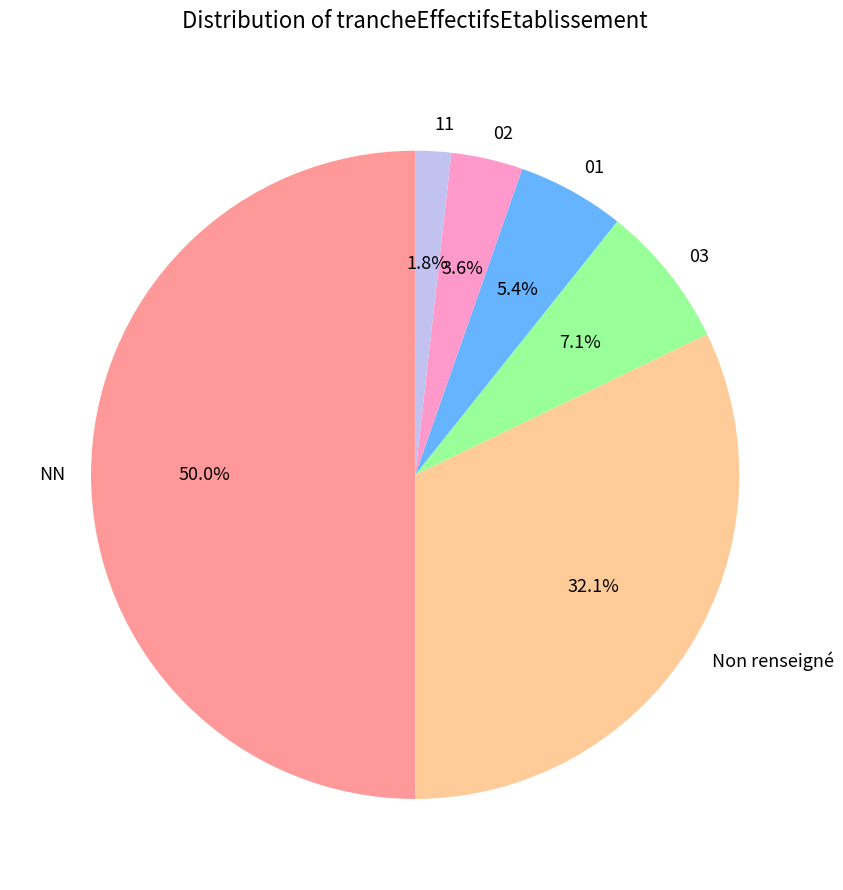

How many slices are in this pie chart?

6